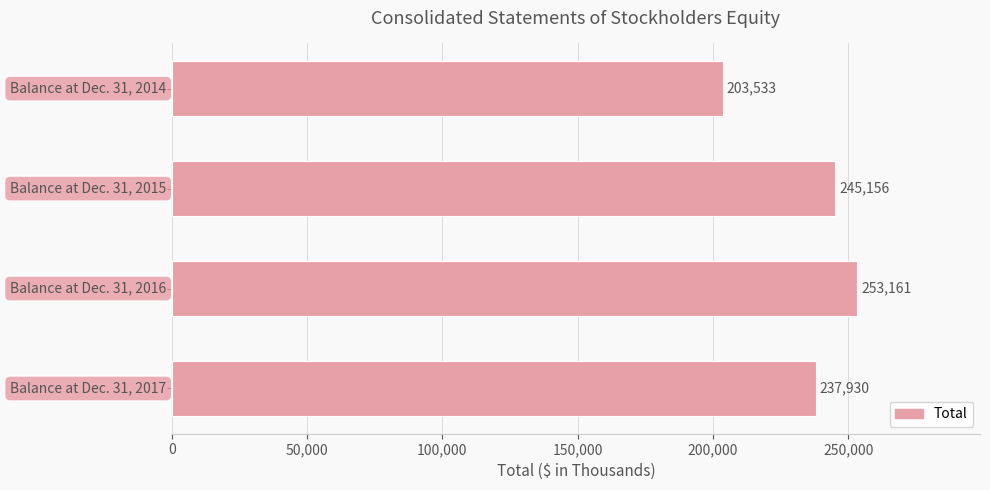

What is the sum of all values?

939780